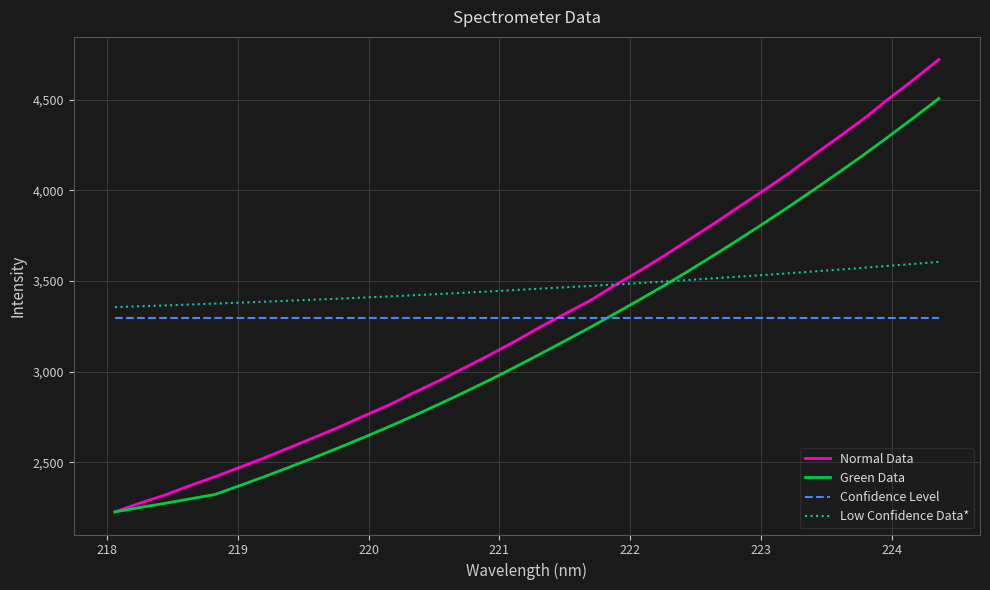

List the series in order of their peak value, highest first.

Normal Data, Green Data, Low Confidence Data*, Confidence Level